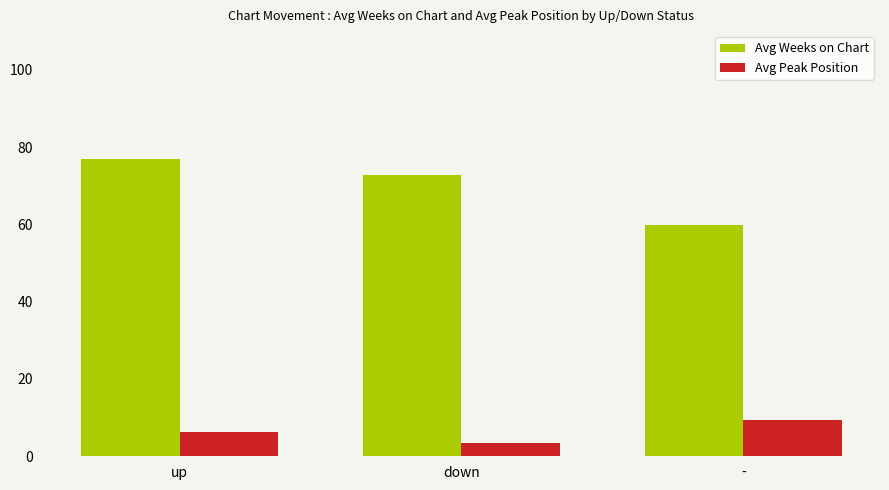

What is the average value of the Avg Peak Position series?

6.3